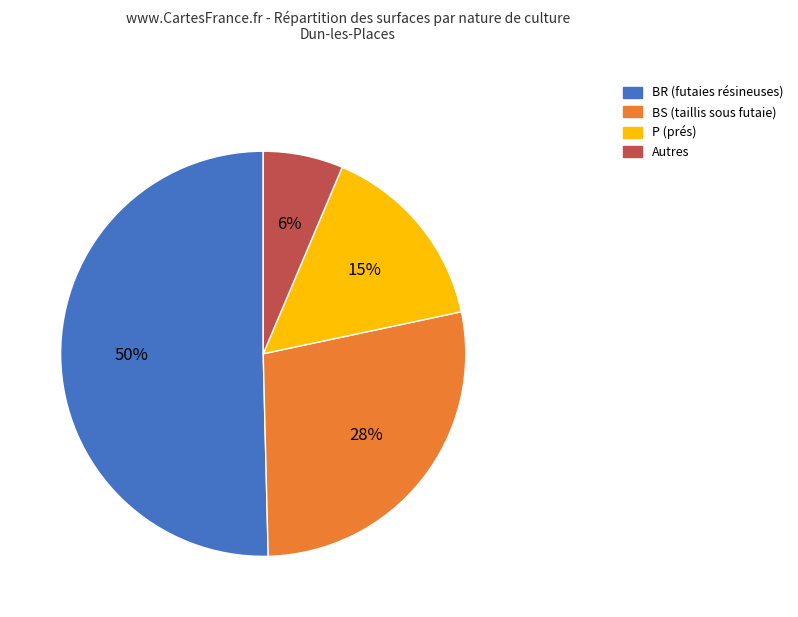

To the nearest percent, what is the average slice percentage?

25%